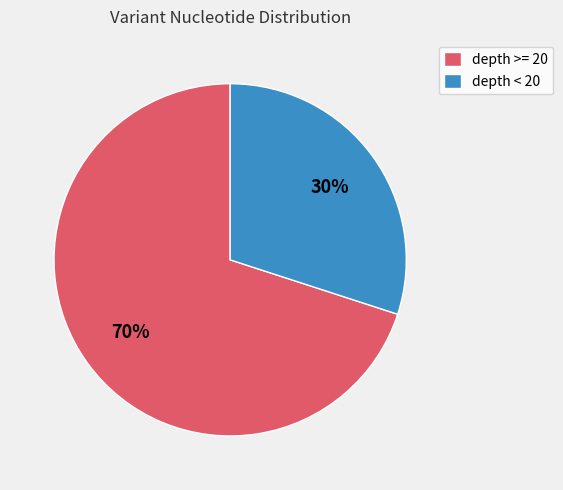

What is the smallest slice in the pie chart?

depth < 20